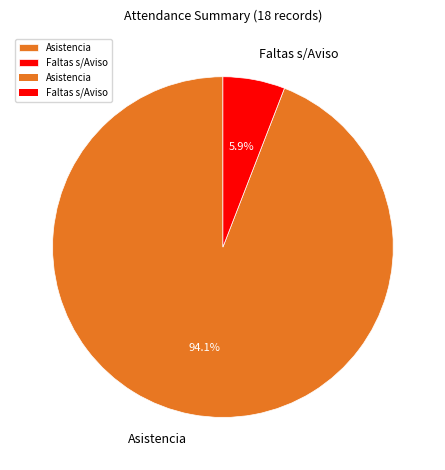

Which has a higher value, Asistencia or Faltas s/Aviso?

Asistencia